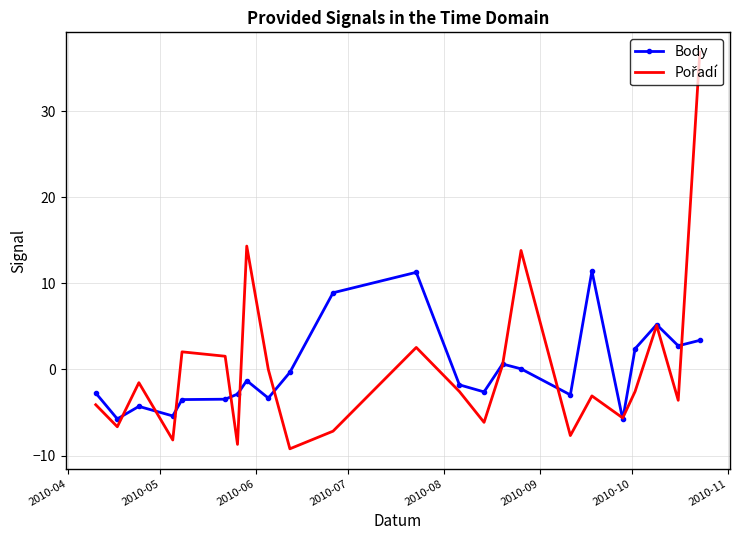

How many categories are shown in the chart?

23